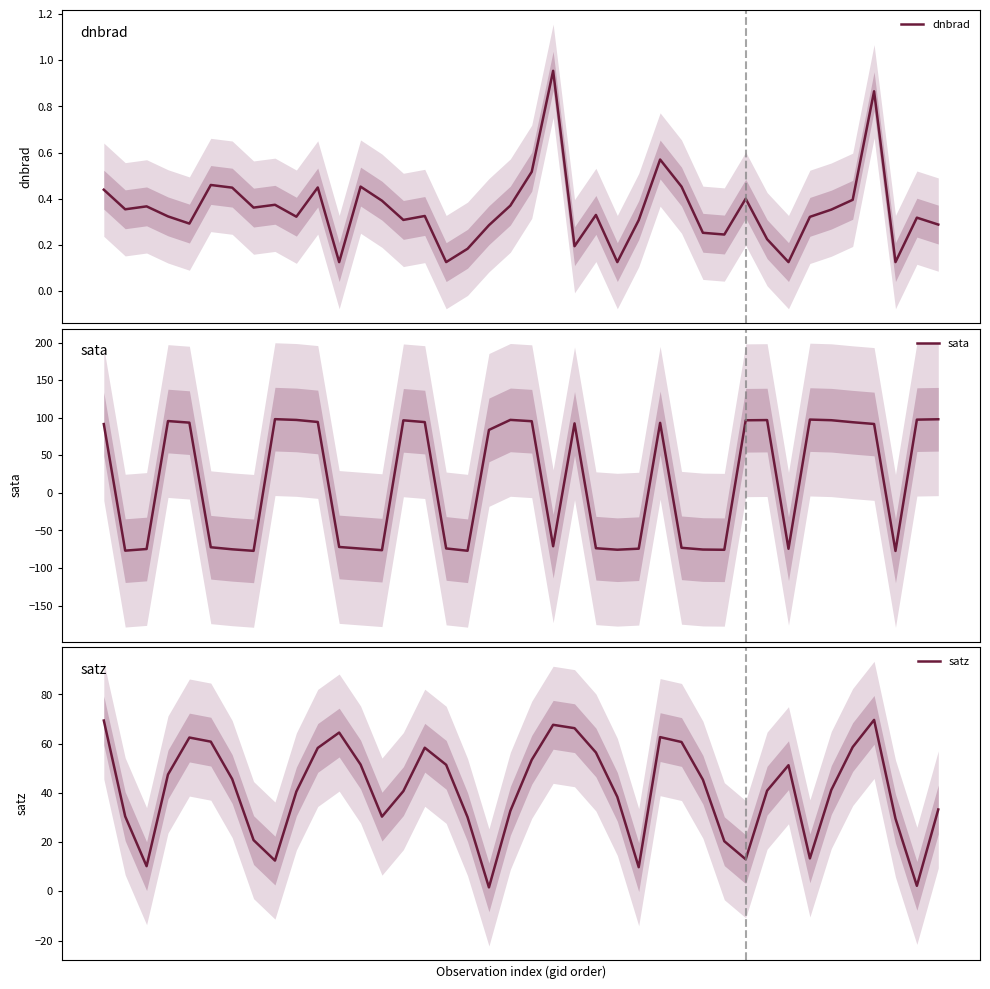

How many times do dnbrad and sata cross each other?

18